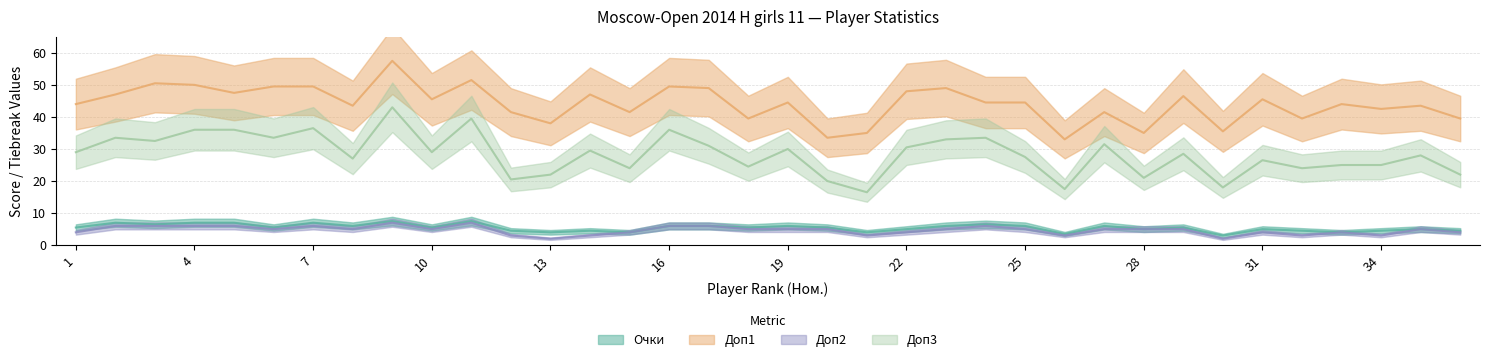

The value of Доп2 at 24 is 6.0. True or false?

True